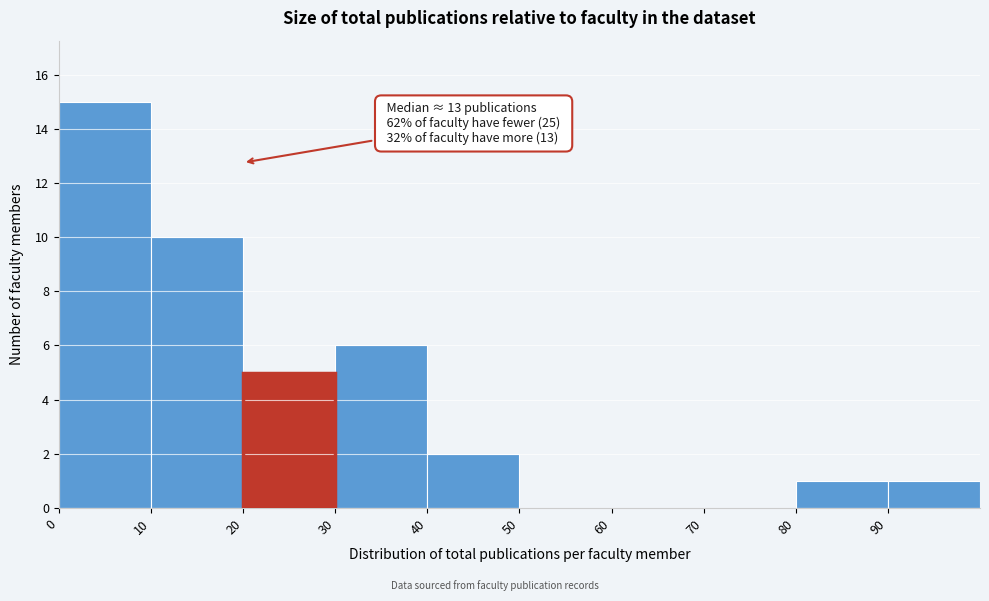

Which range on the x-axis has the tallest bar?

0 to 10